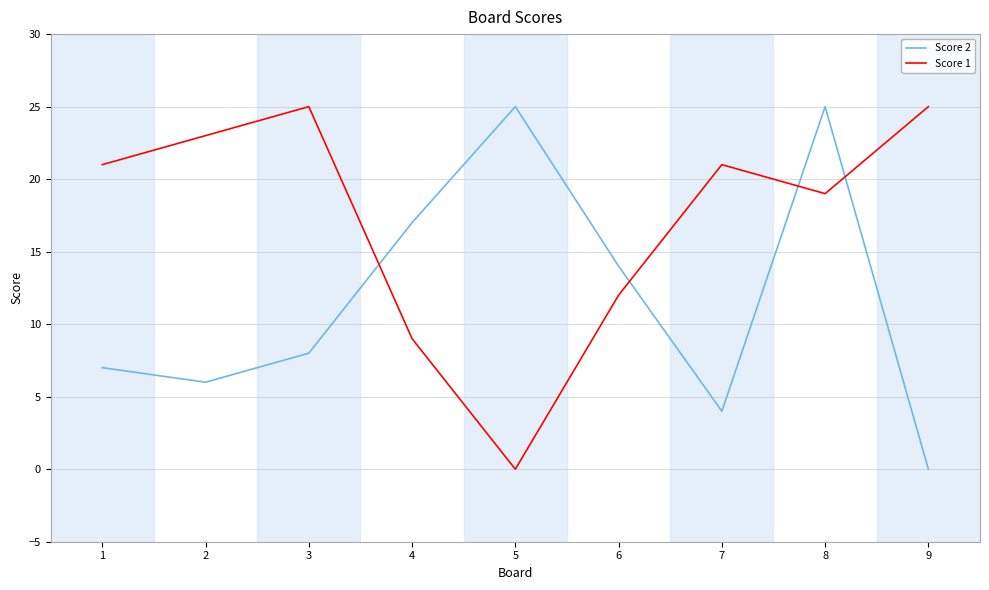

Does the chart have visible grid lines?

Yes